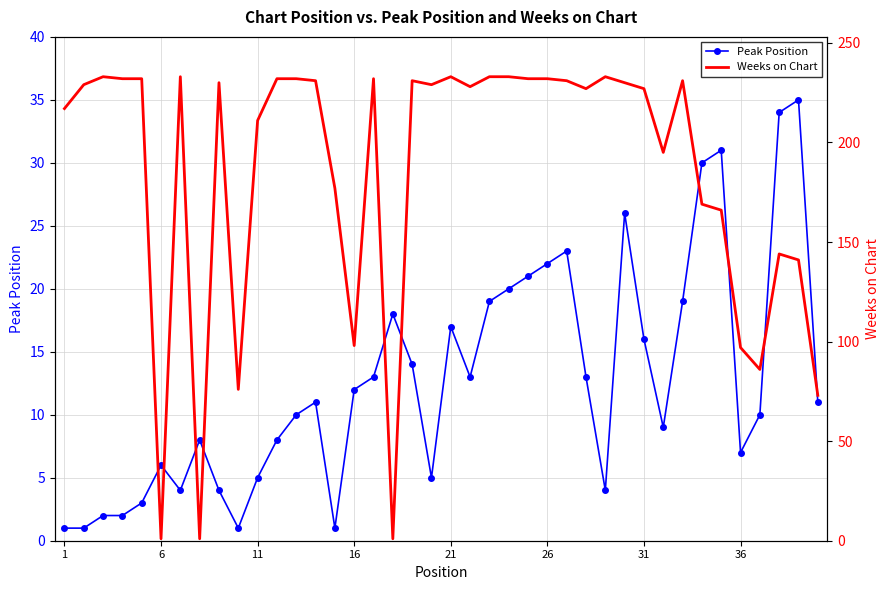

True or false: Weeks on Chart and Peak Position cross at least once.

True